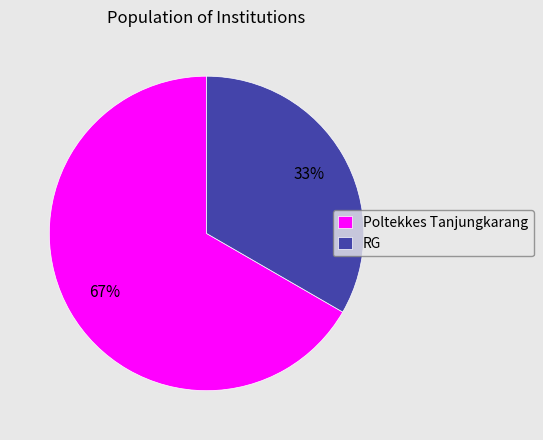

How many segments does this pie chart have?

2